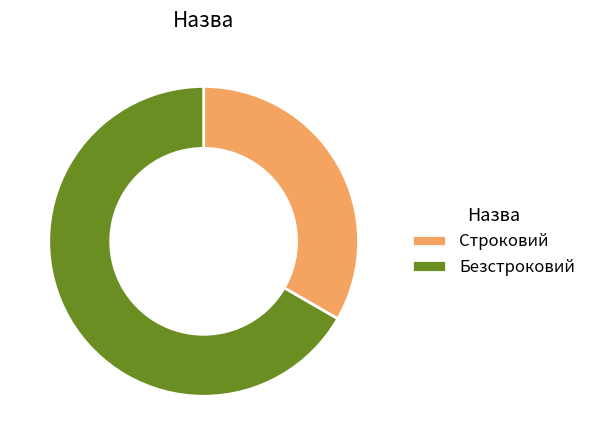

Count the number of slices in the pie.

2